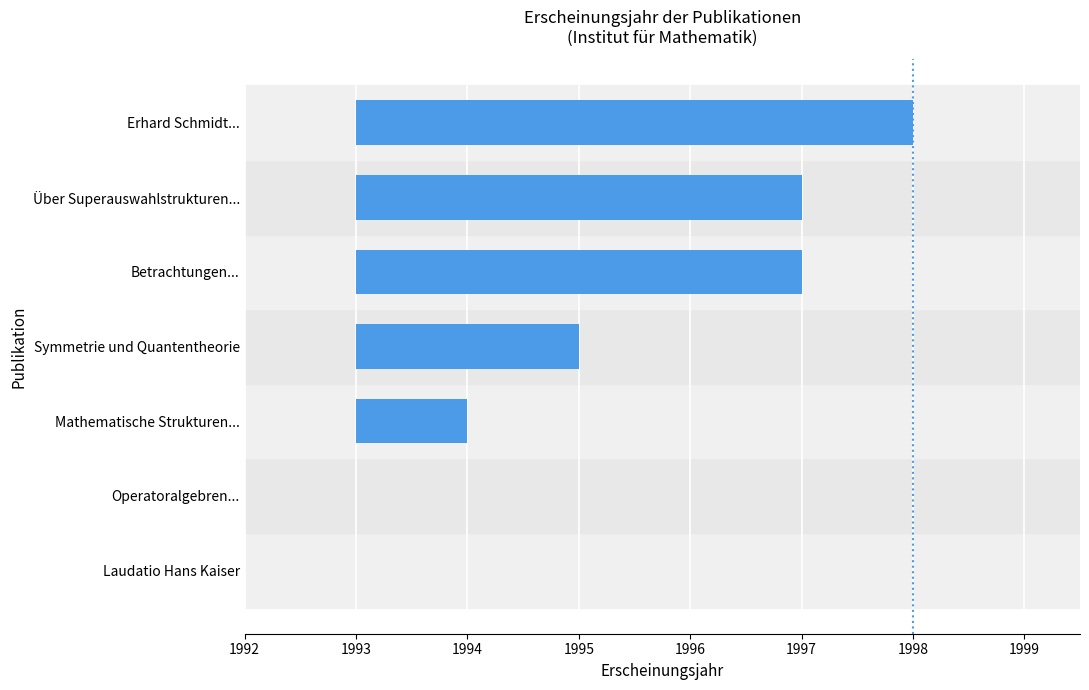

What value does the data have at Erhard Schmidt...?

5